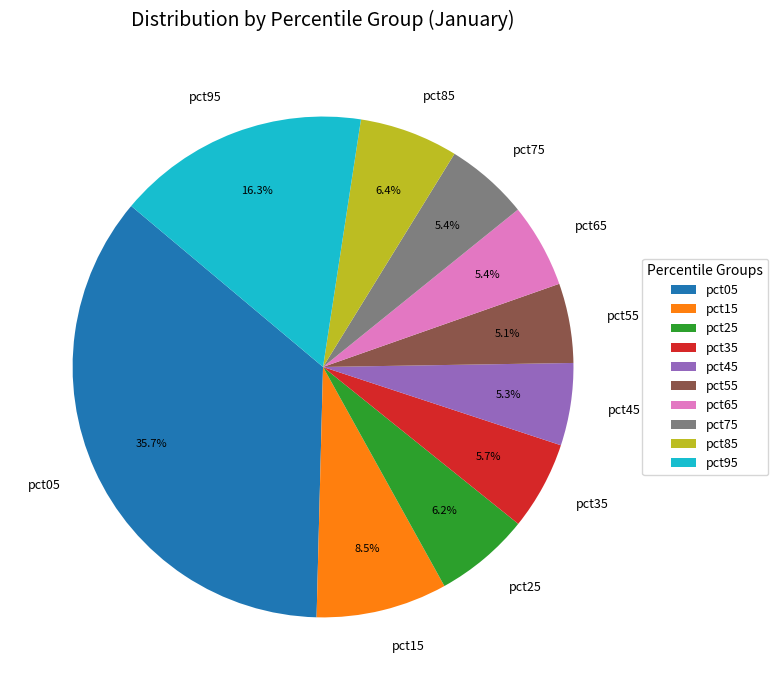

How many slices are in this pie chart?

10